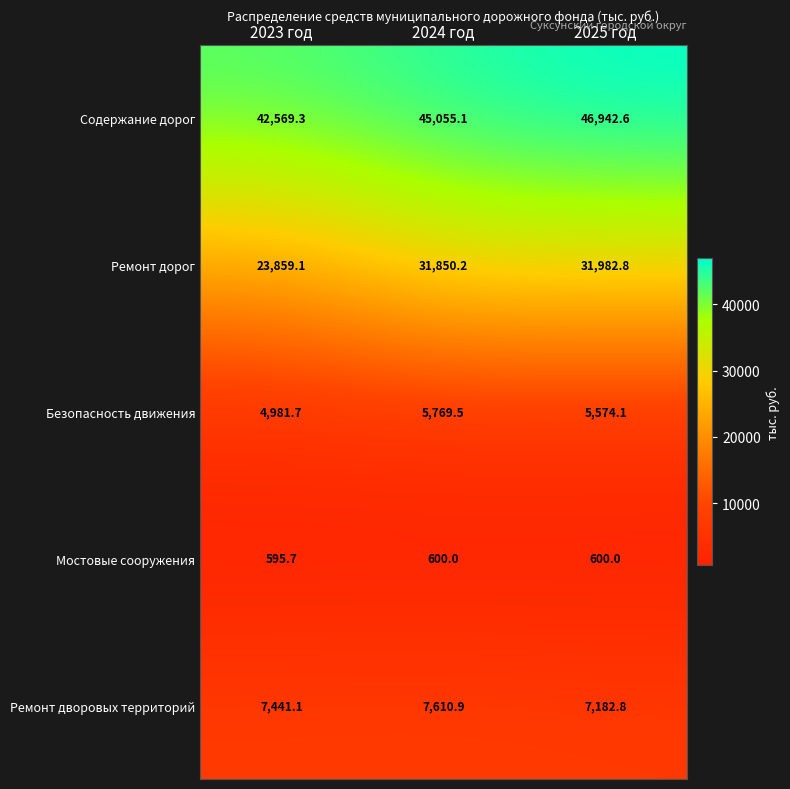

What is the minimum value shown in the chart?

595.7